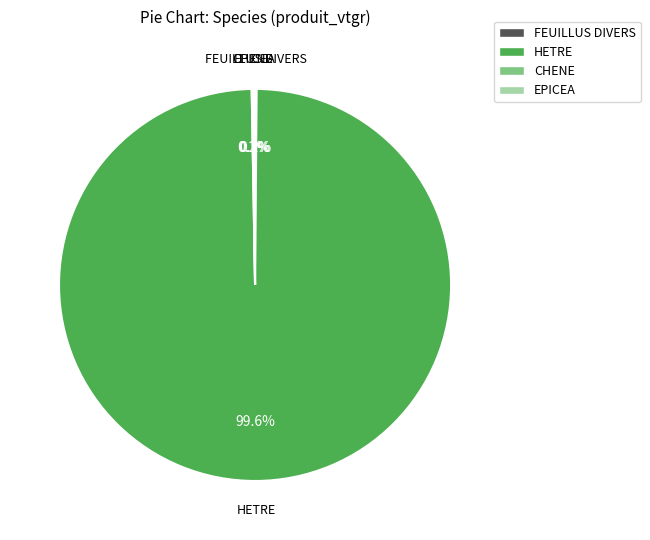

Which slice is the largest?

HETRE